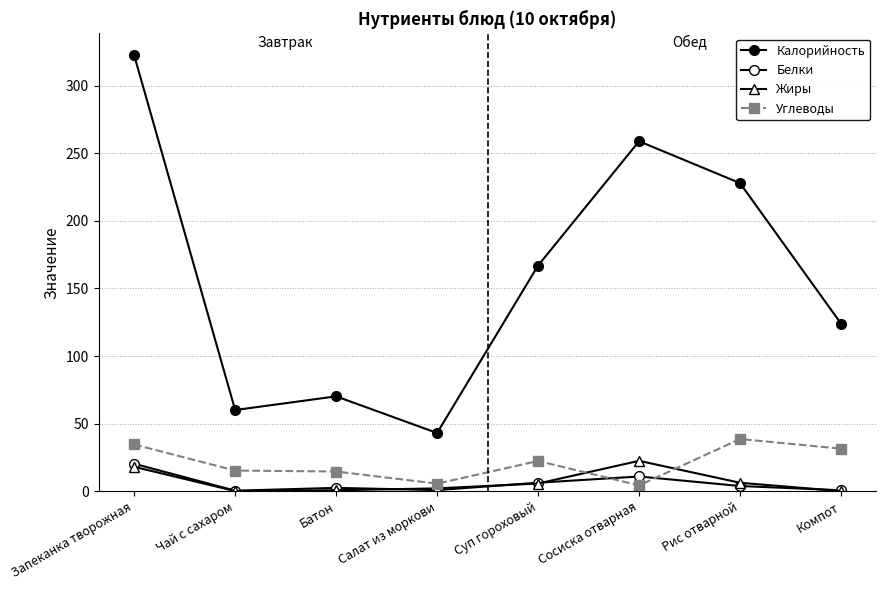

The value of Углеводы at Рис отварной is 25.7. True or false?

False